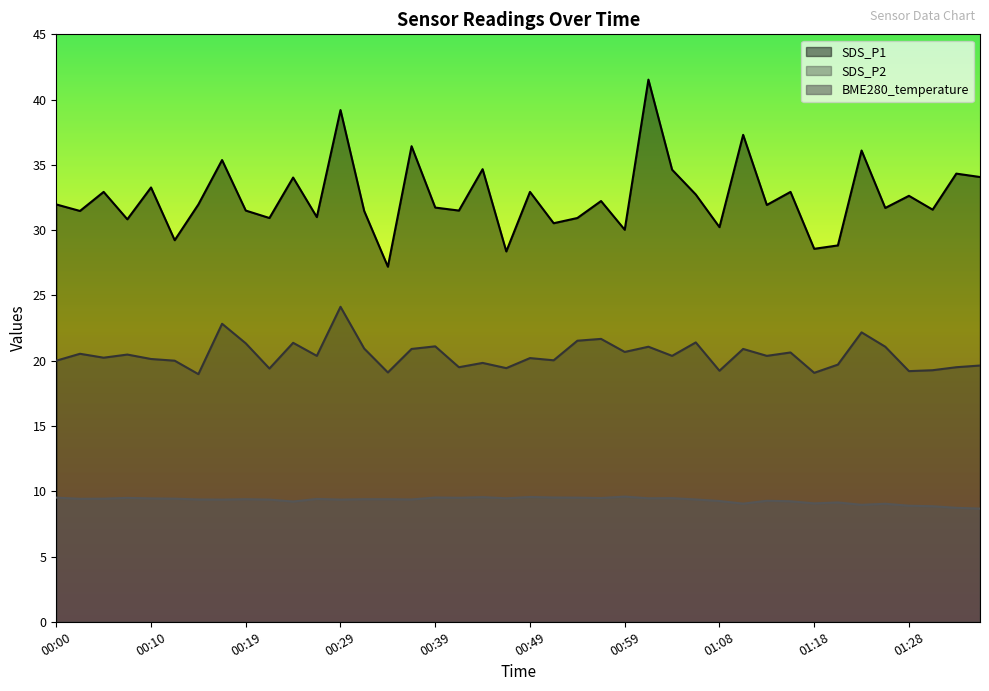

What is the average value of the SDS_P2 series?

20.5